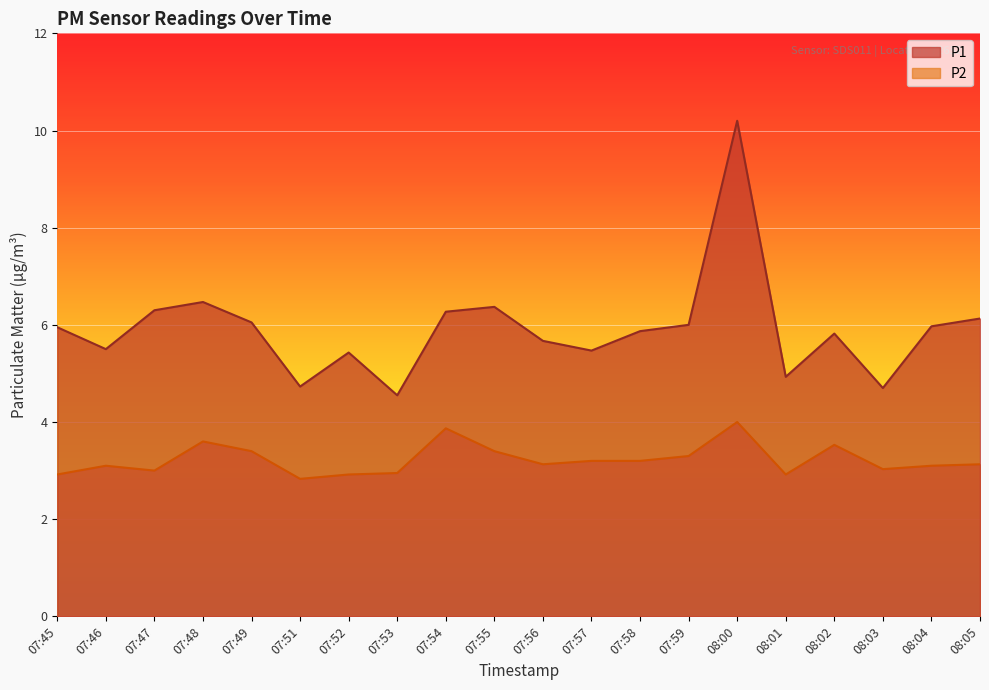

True or false: P2 has a value of 1.7 at 07:45.

False